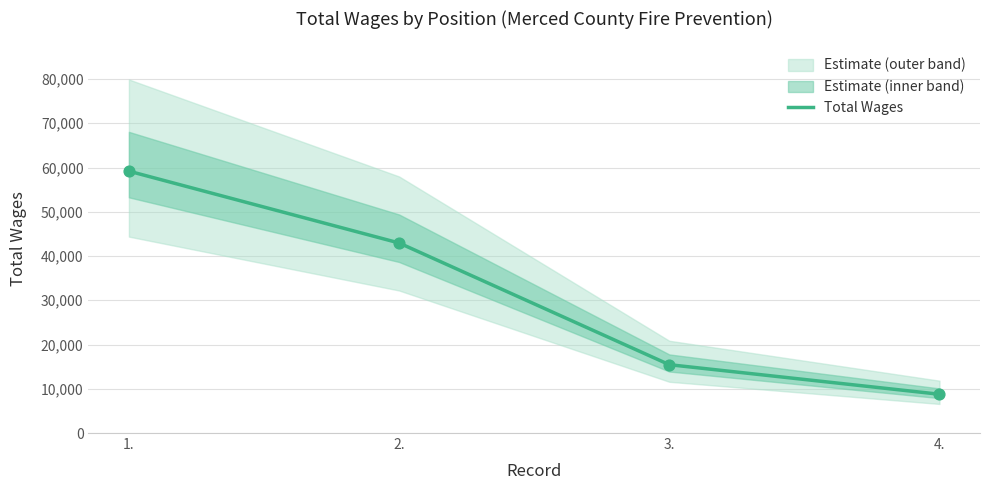

What is the change in value from 3. to 4.?

-6680